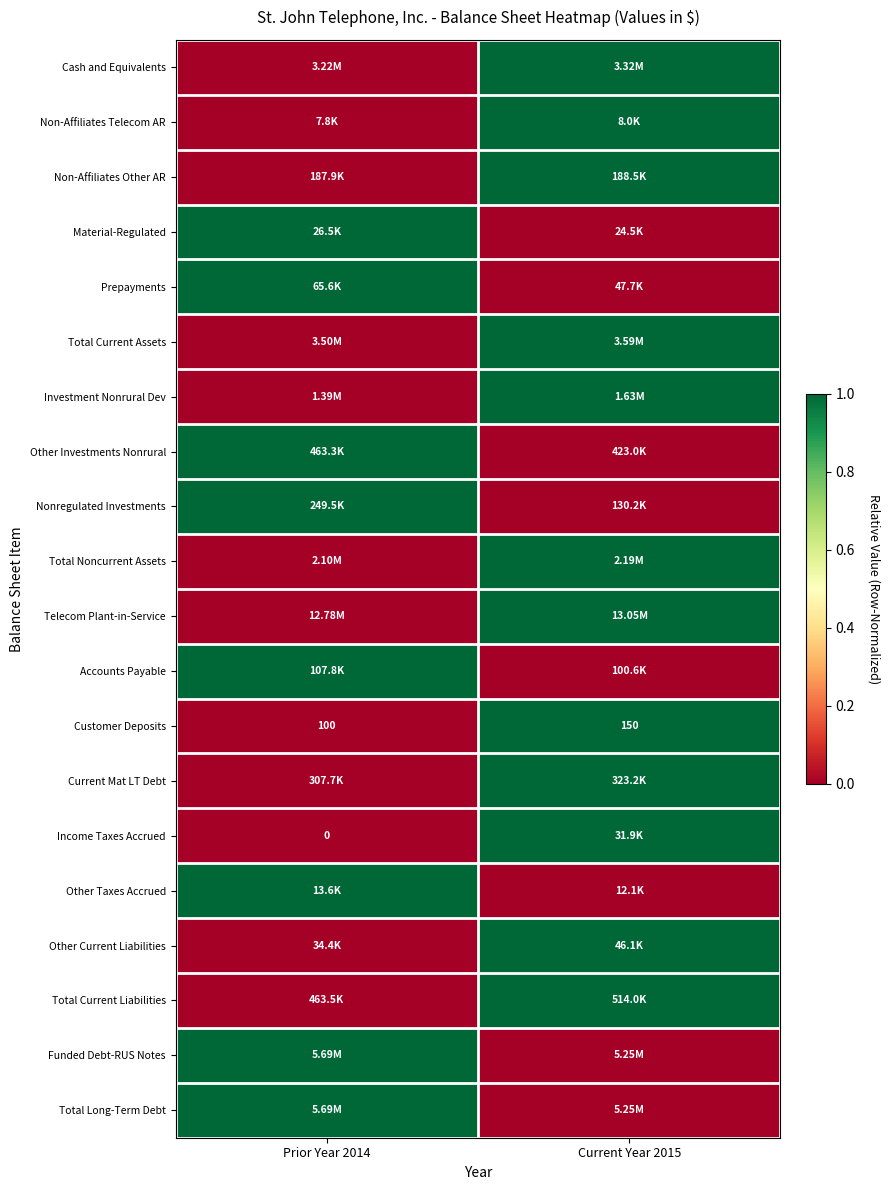

What is the difference between the Customer Deposits values at Current Year 2015 and Prior Year 2014?

50